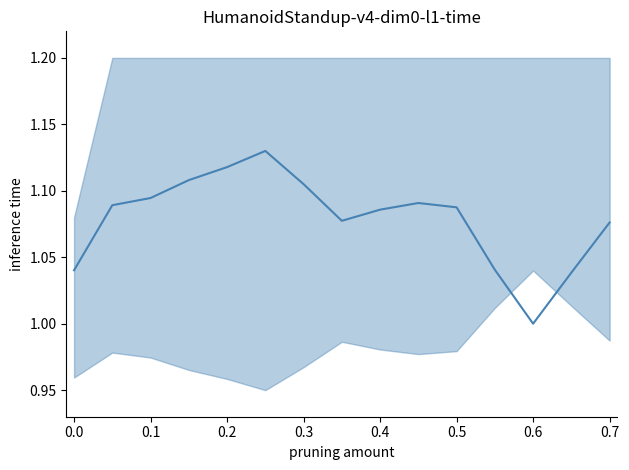

What is the value of the 3rd point from the left?

1.1